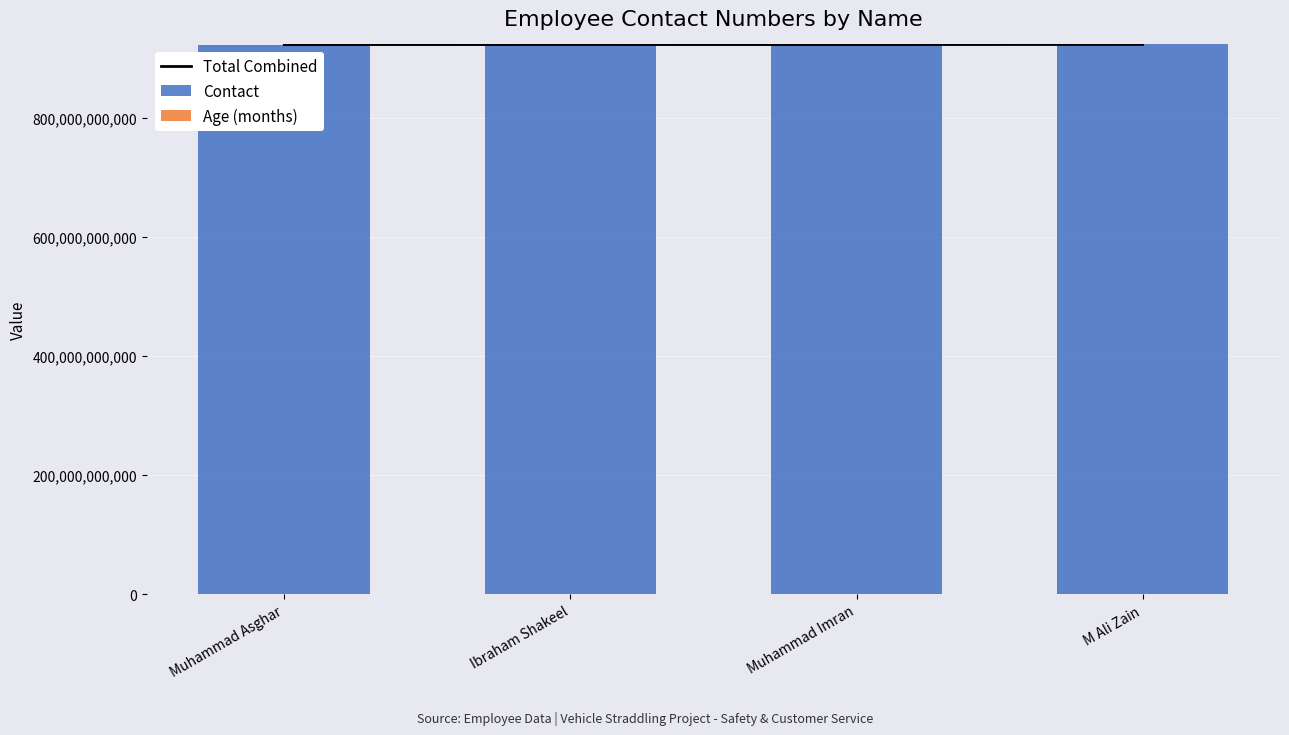

Are the bars grouped side by side (vs. stacked)?

Yes